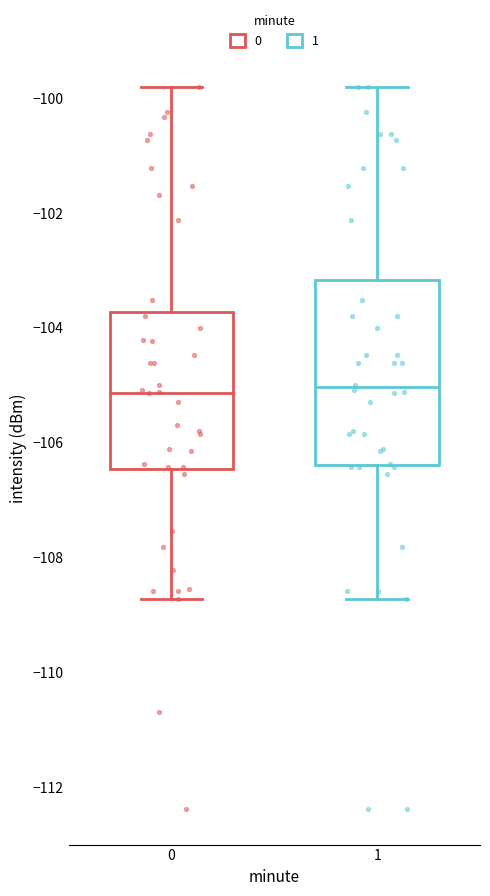

Where does the upper whisker of the box at x = 0 end on the y-axis? The values are not printed on the chart, so give them approximately, as read against the axis.

-99.8